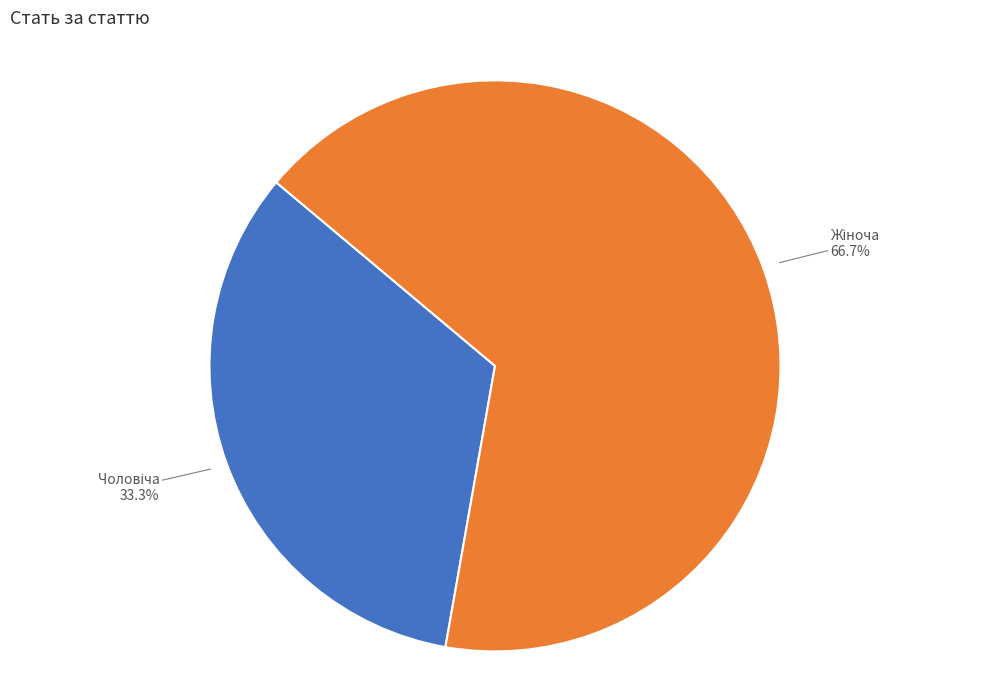

Does any single category account for the majority?

Yes